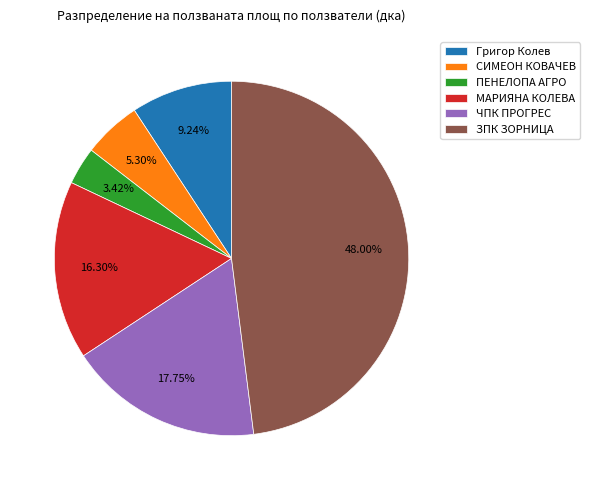

How many slices are in this pie chart?

6